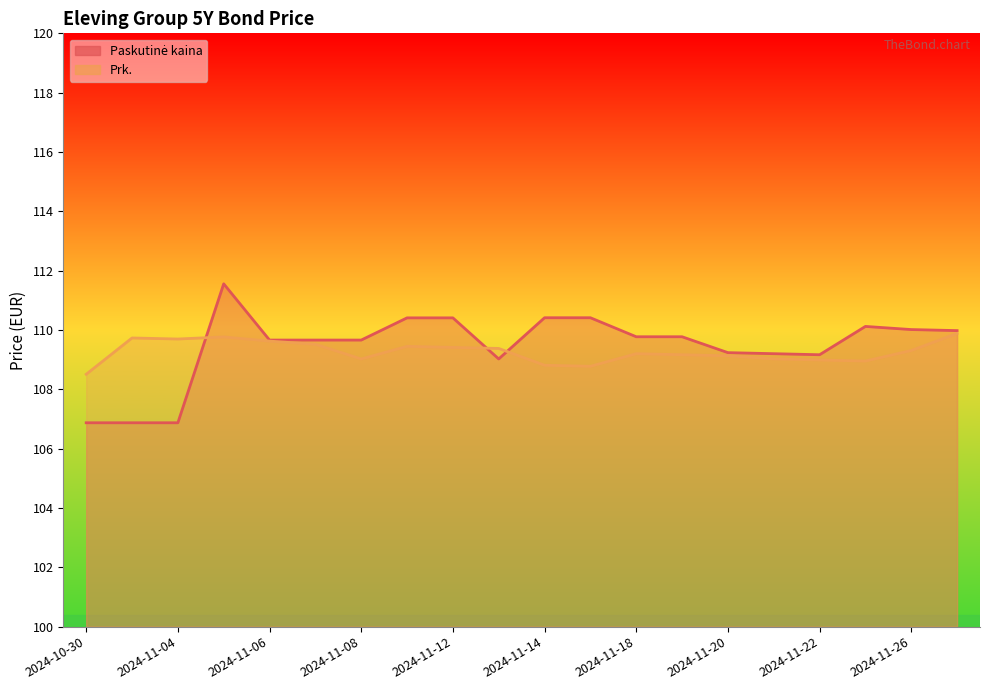

List the labels in order of Prk. value, smallest first.

2024-10-30, 2024-11-15, 2024-11-14, 2024-11-25, 2024-11-22, 2024-11-08, 2024-11-21, 2024-11-20, 2024-11-19, 2024-11-18, 2024-11-26, 2024-11-13, 2024-11-12, 2024-11-11, 2024-11-07, 2024-11-06, 2024-11-04, 2024-11-01, 2024-11-05, 2024-11-27